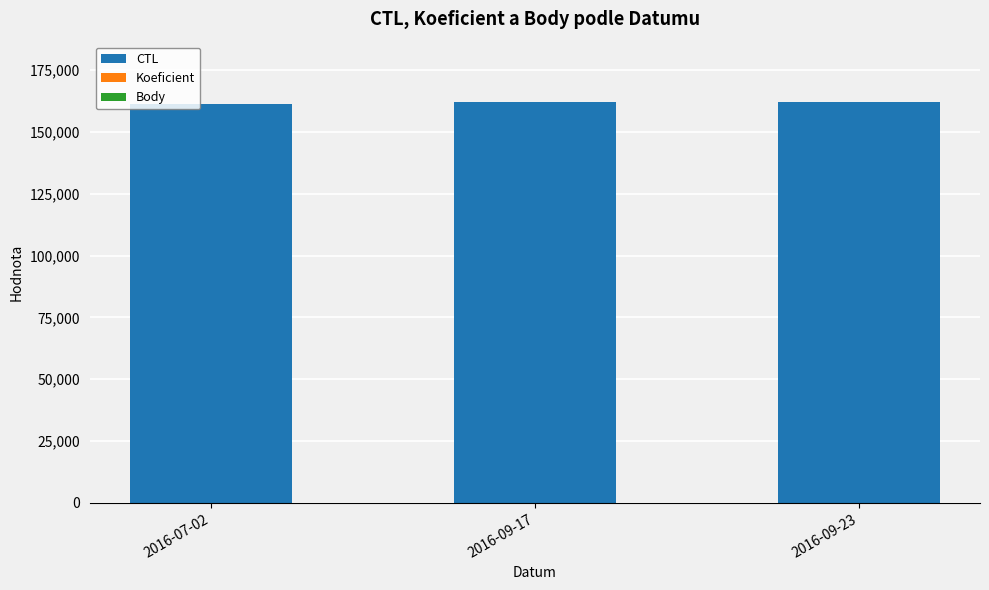

The value of Koeficient at 2016-09-17 is 10. True or false?

False